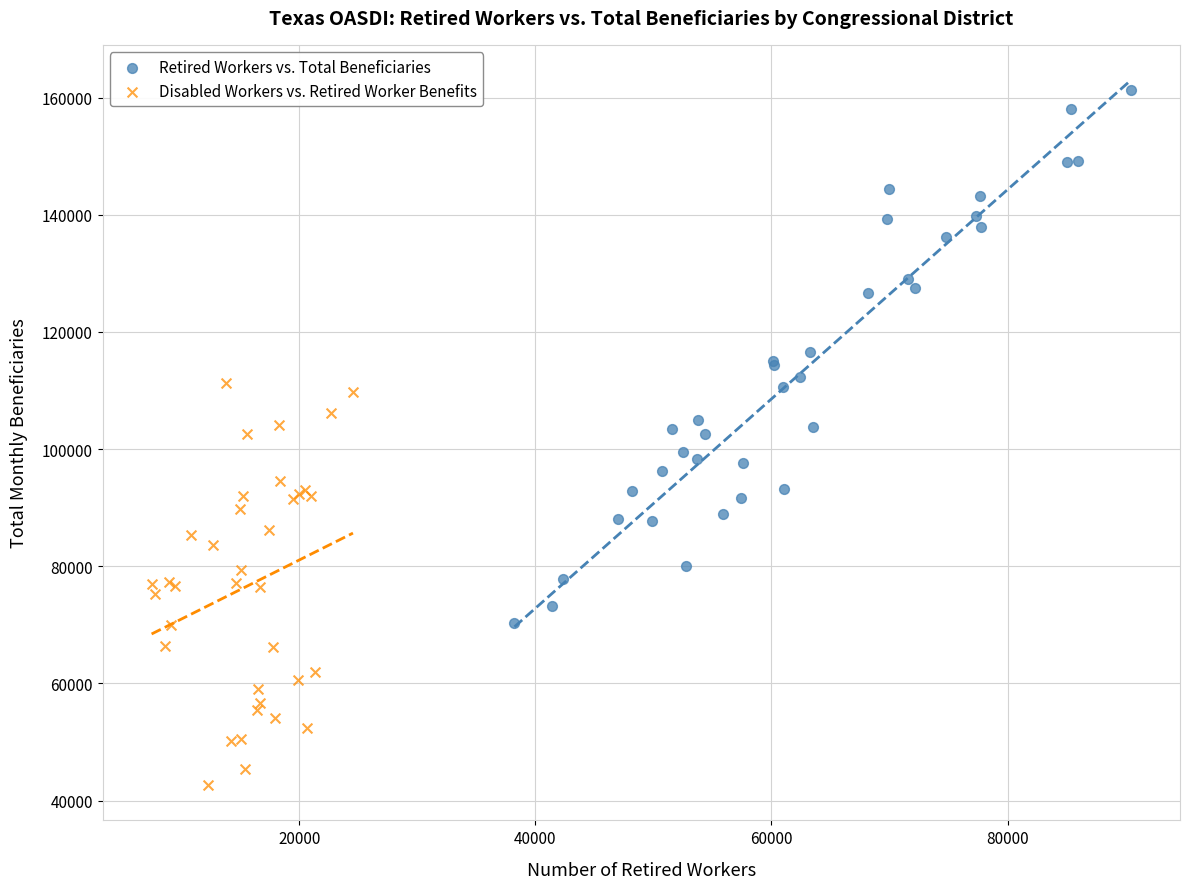

Which series reaches the minimum Y coordinate?

Disabled Workers vs. Retired Worker Benefits